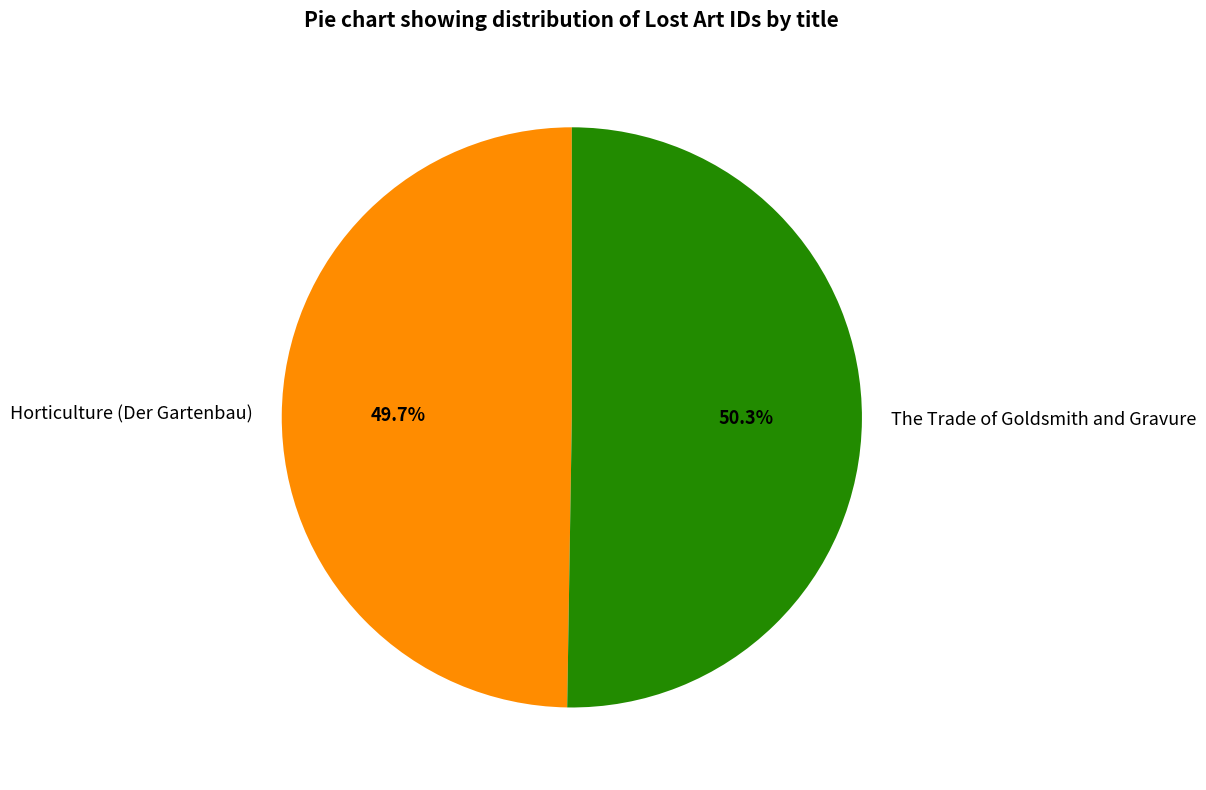

Is there a majority slice in this chart?

Yes